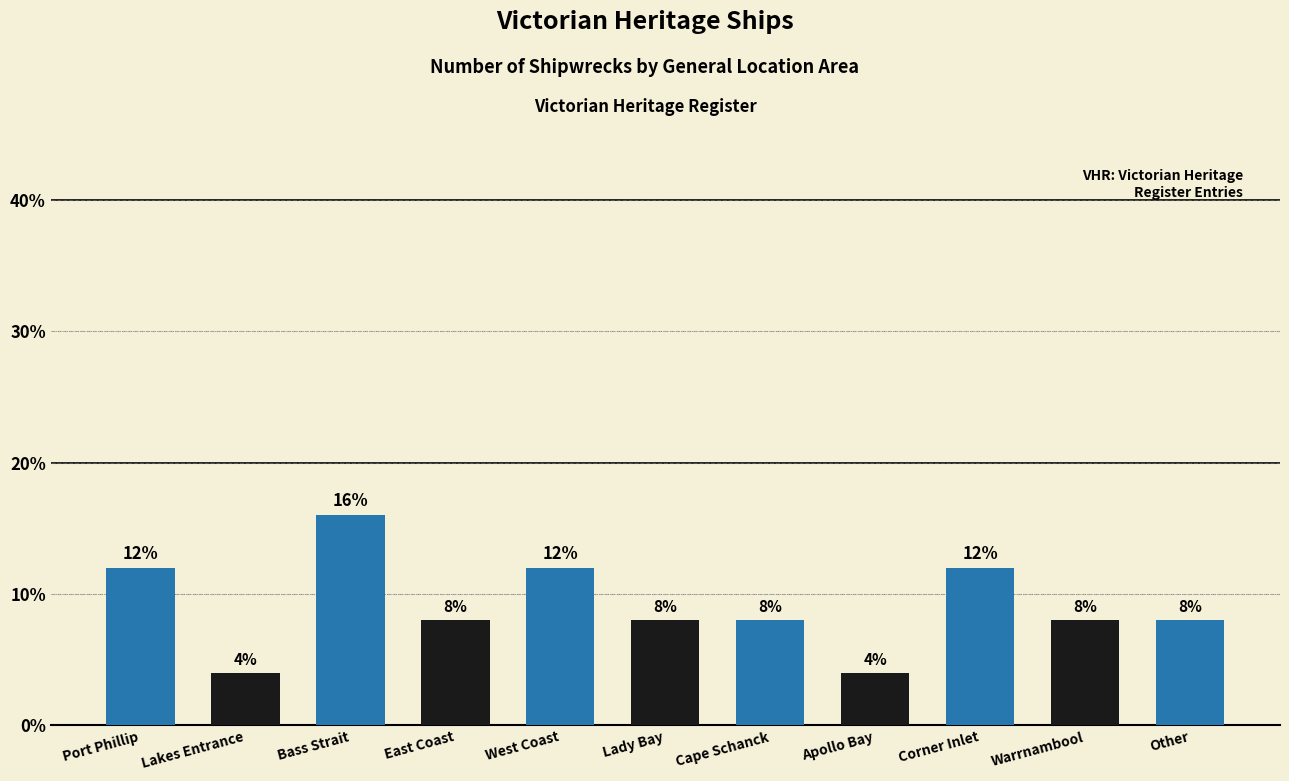

What is the difference between the second highest and second lowest values?

8